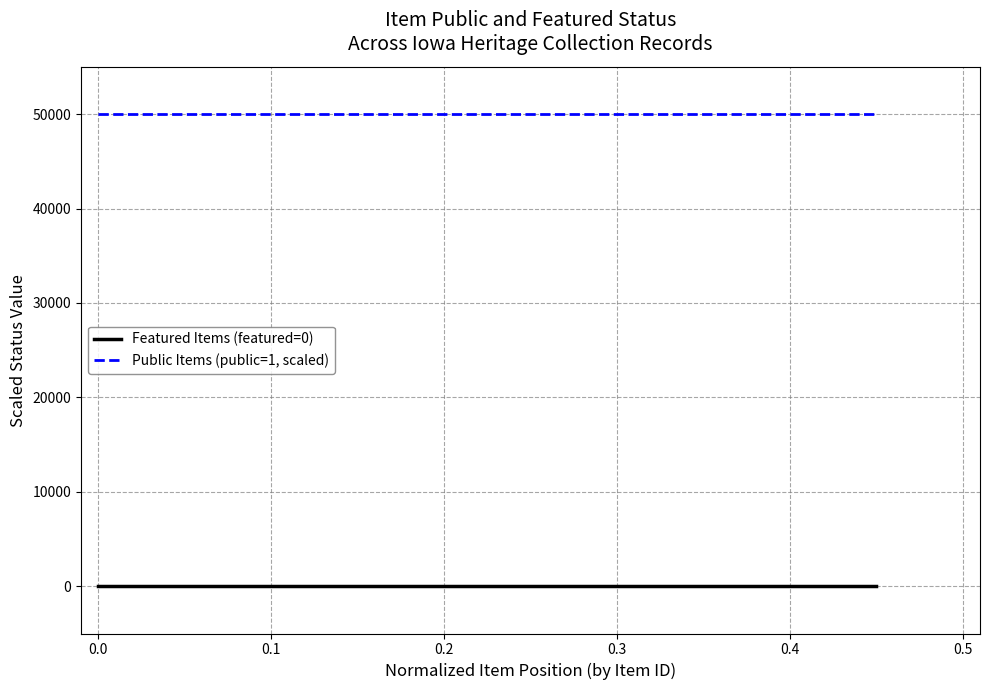

True or false: Public Items (public=1, scaled) and Featured Items (featured=0) intersect in this chart.

False